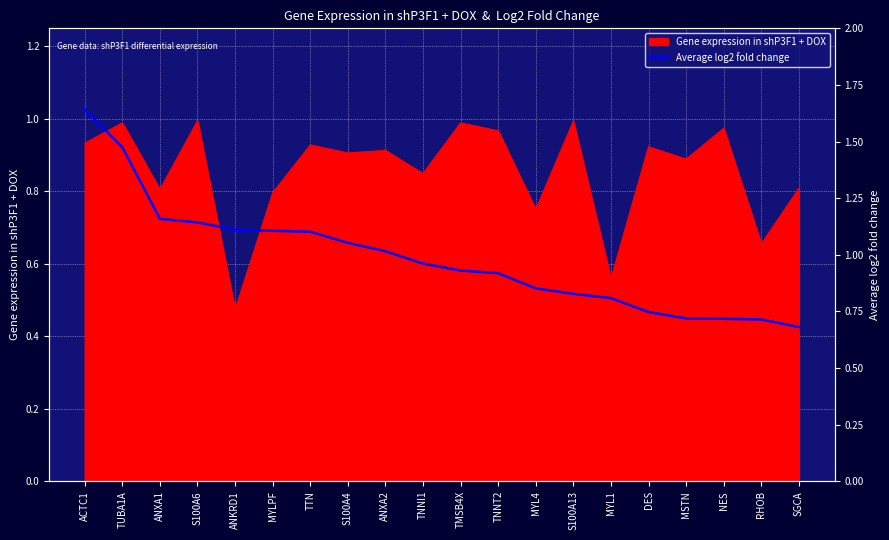

True or false: Gene expression in shP3F1 + DOX has a value of 0.9 at S100A4.

True